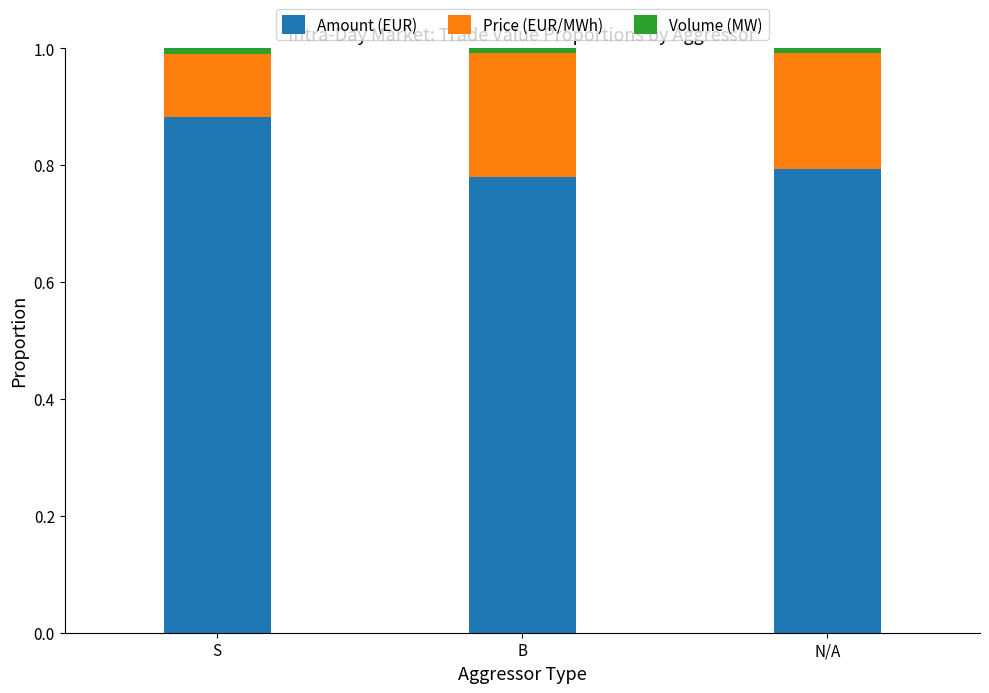

At which label does Amount (EUR) reach its peak?

S